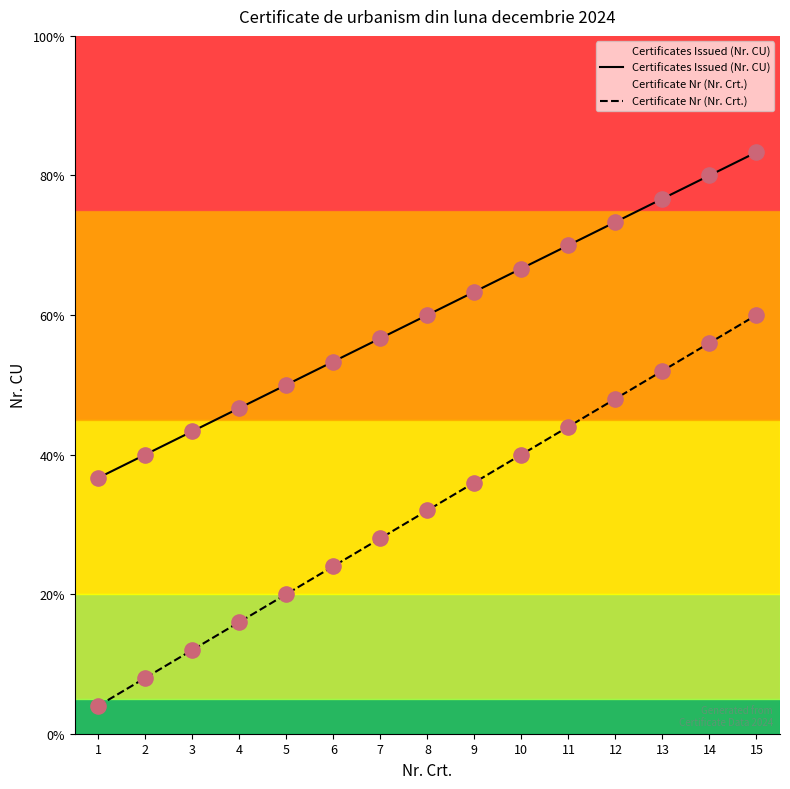

Which series has the largest total across all categories?

Certificates Issued (Nr. CU)